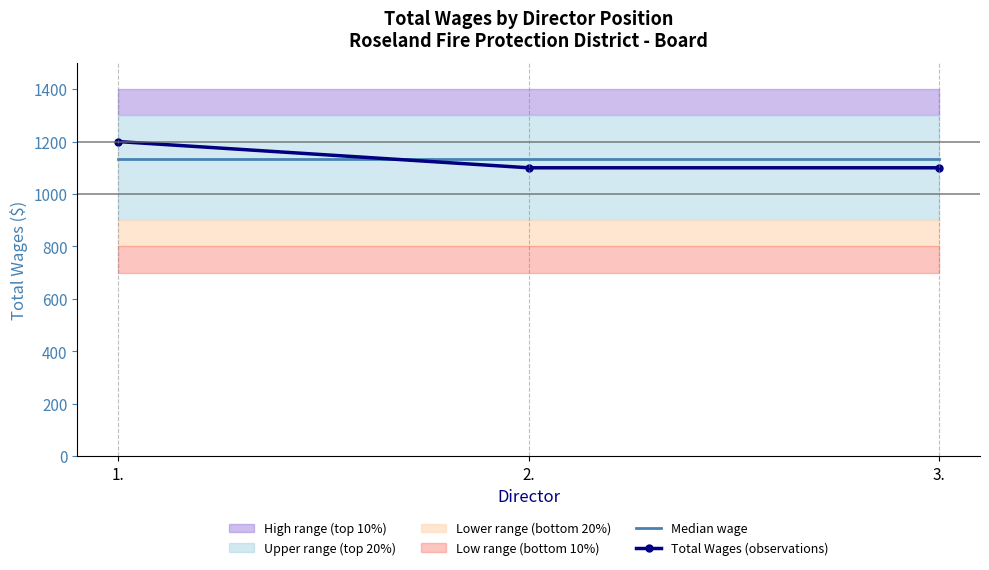

What is the minimum value for Total Wages (observations)?

1100